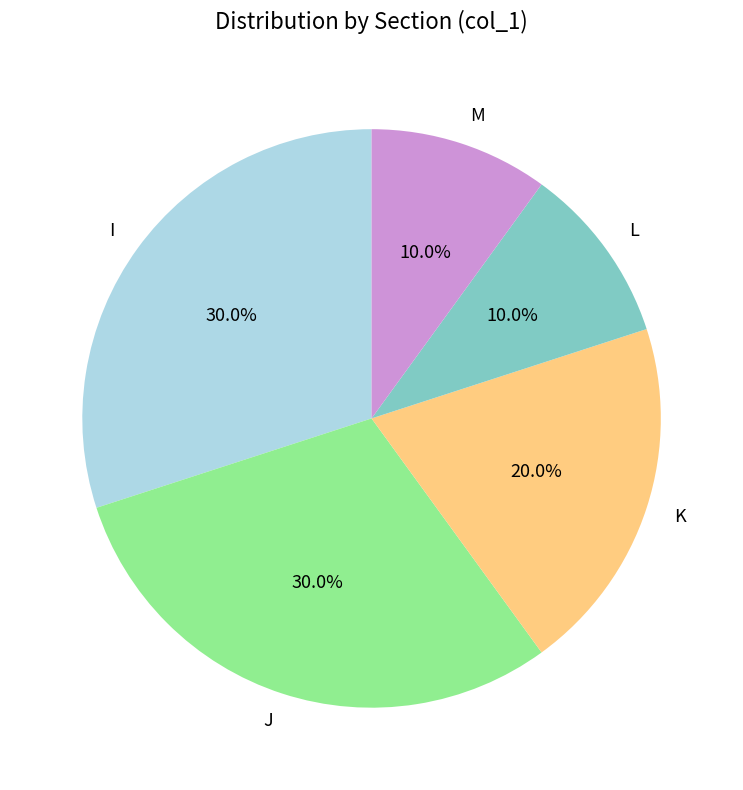

The M slice represents 1% of the pie. True or false?

False